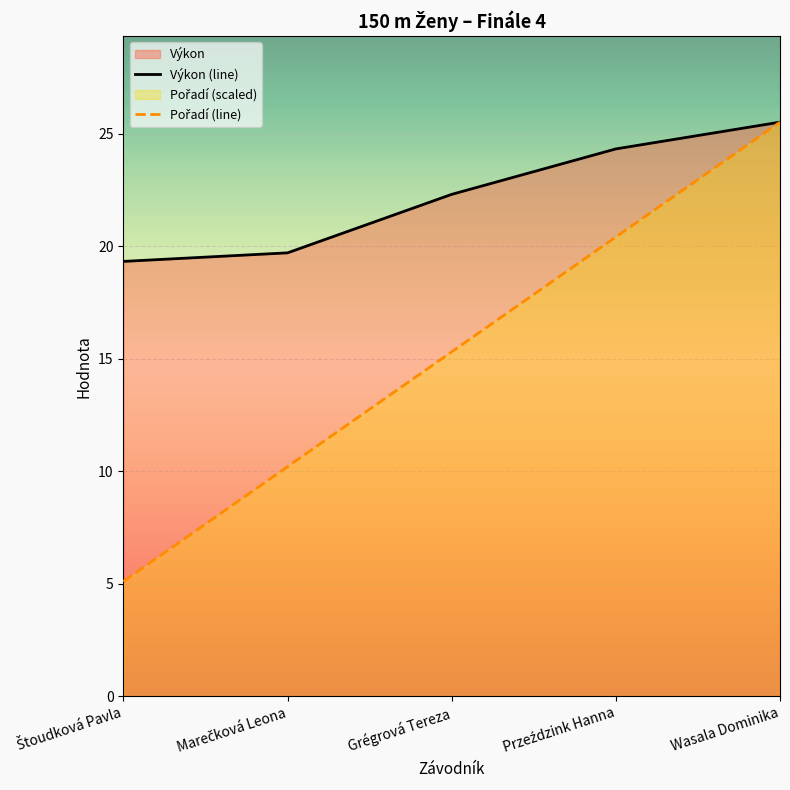

The Výkon (line) series shows 25.5 at Wasala Dominika. True or false?

True